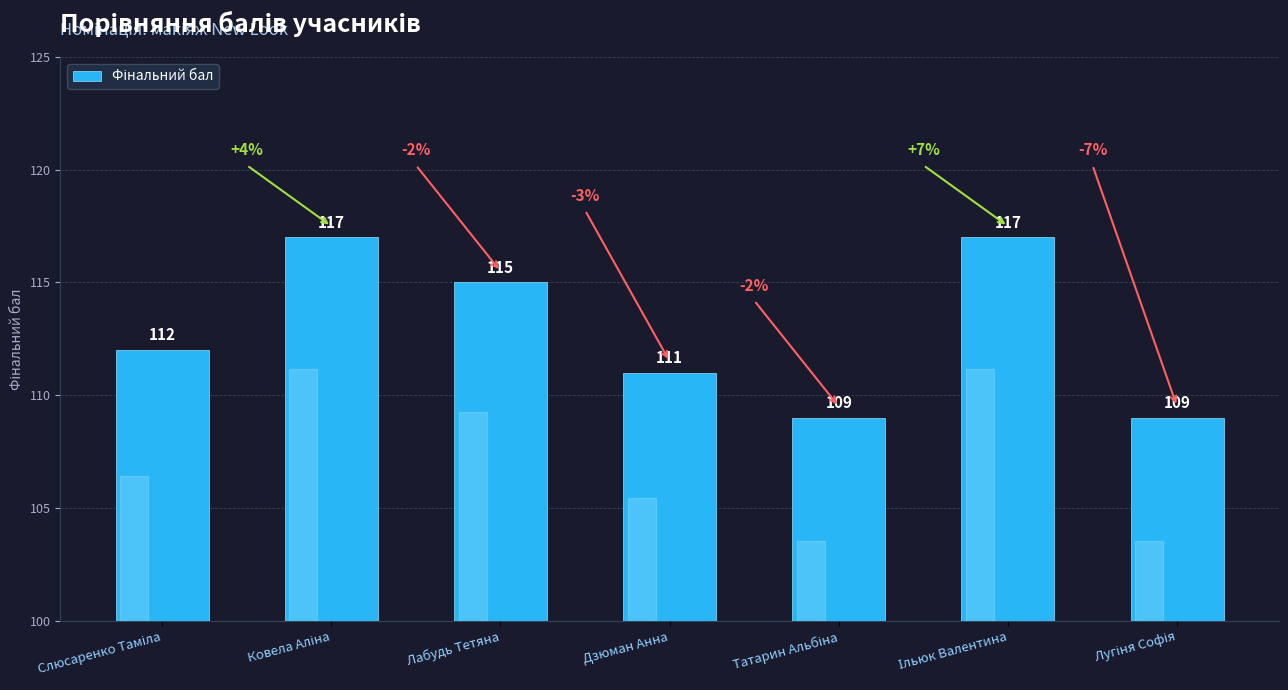

What is the sum of all values?

790